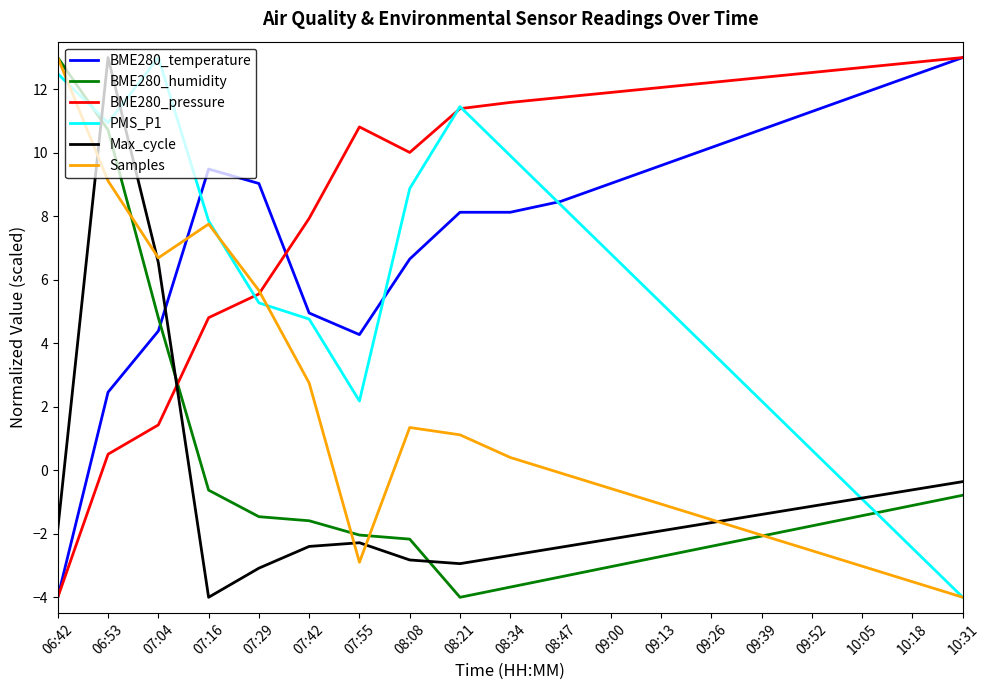

How many lines are shown in the chart?

6